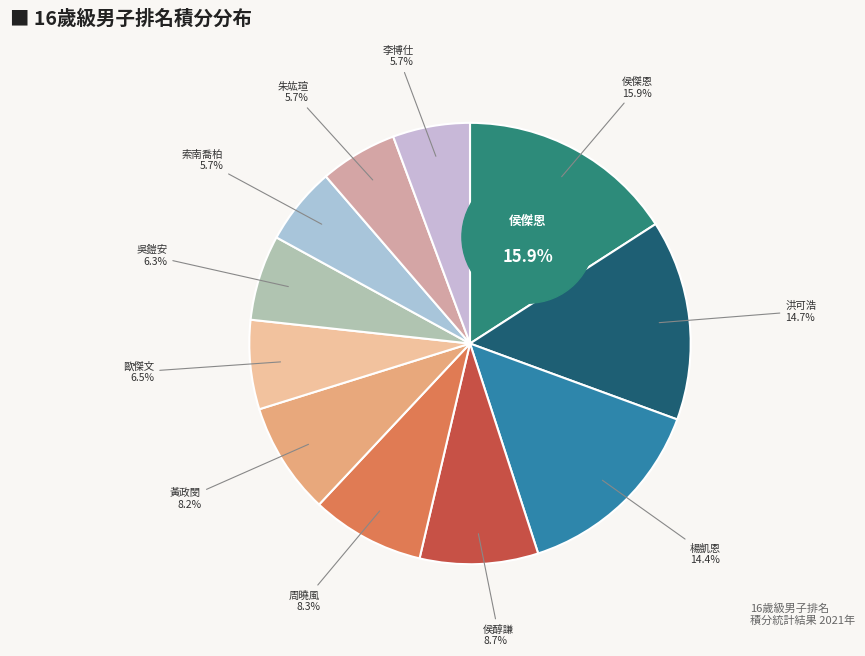

Which category has the smallest portion of the pie?

李博仕